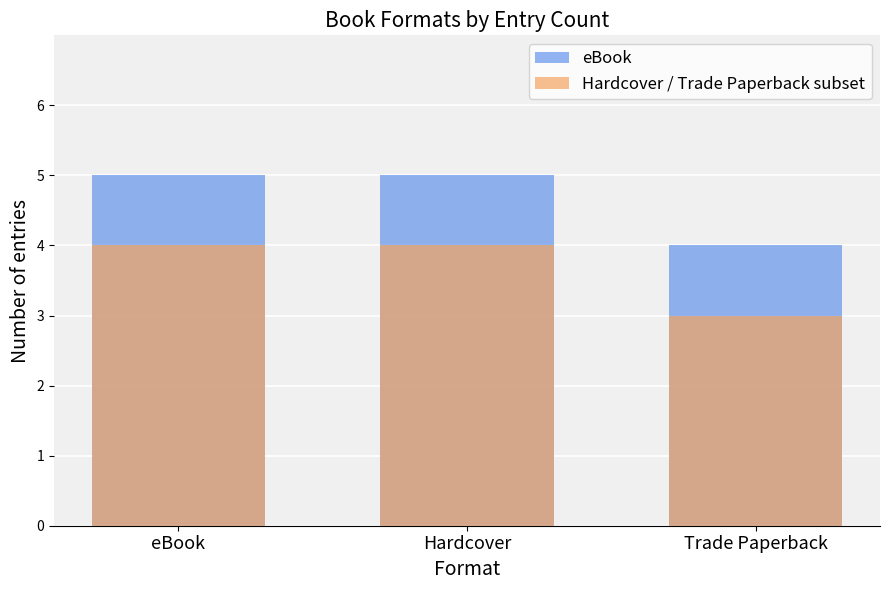

Between Hardcover and Trade Paperback, which is larger?

Hardcover